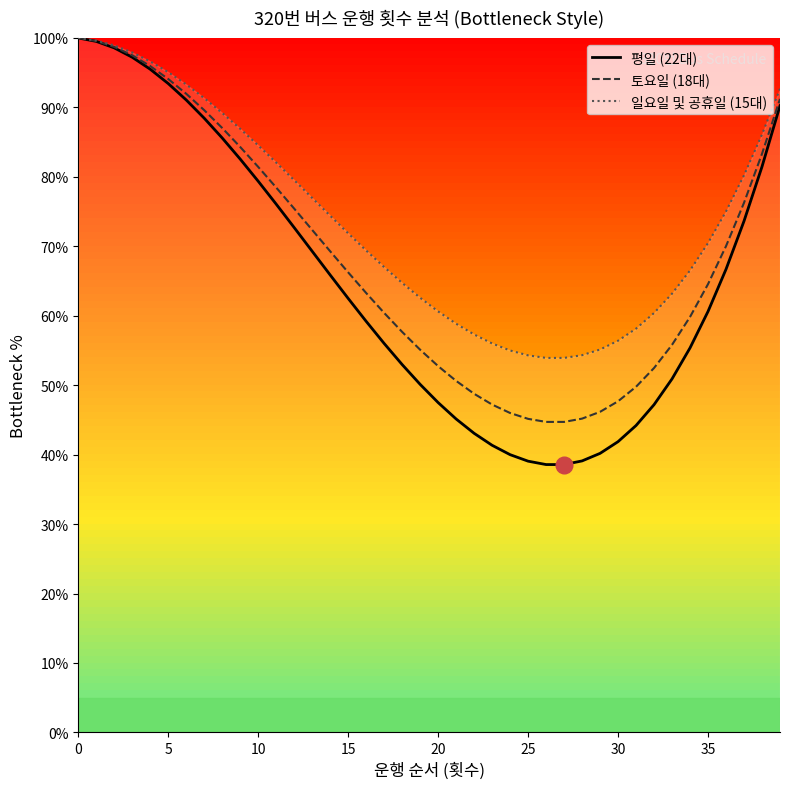

What is the difference between the highest and lowest values at 31?

13.9